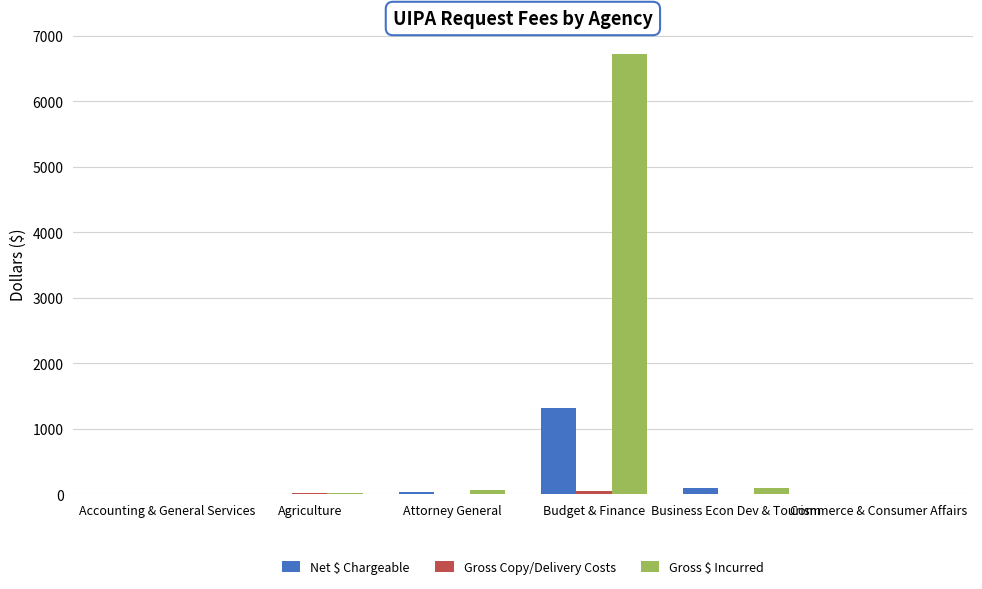

Which series changed the most between Attorney General and Budget & Finance?

Gross $ Incurred